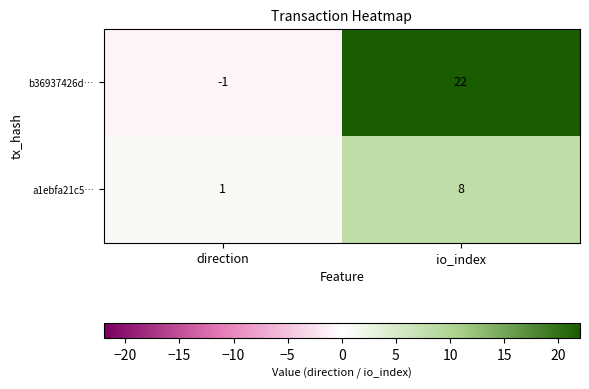

What is the sum of the b36937426d… values at direction and io_index?

21